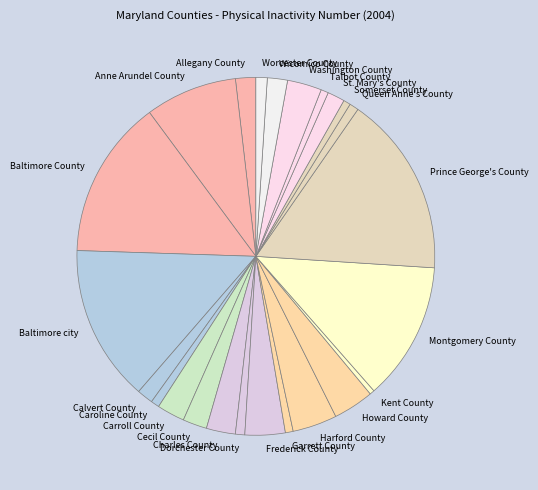

How many segments does this pie chart have?

24